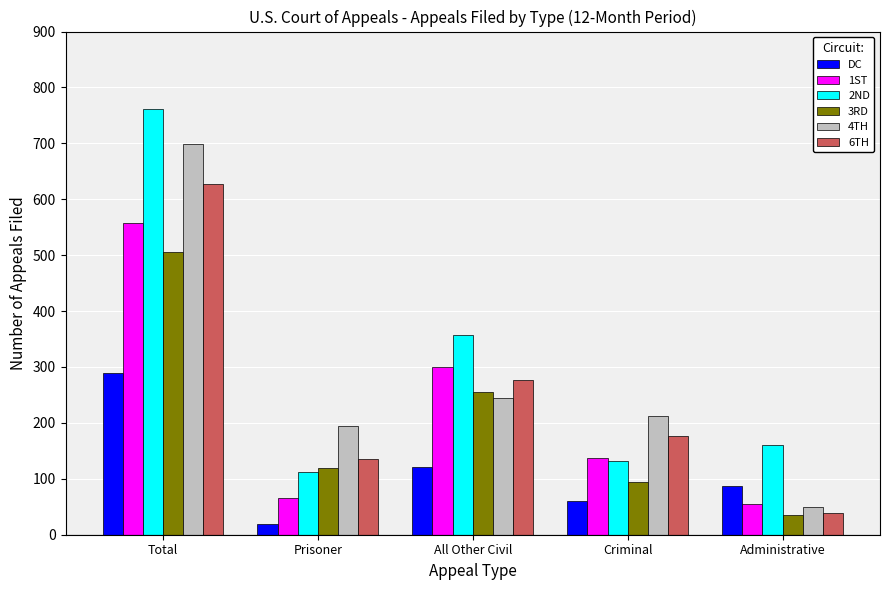

What is the total value across all series at Administrative?

428